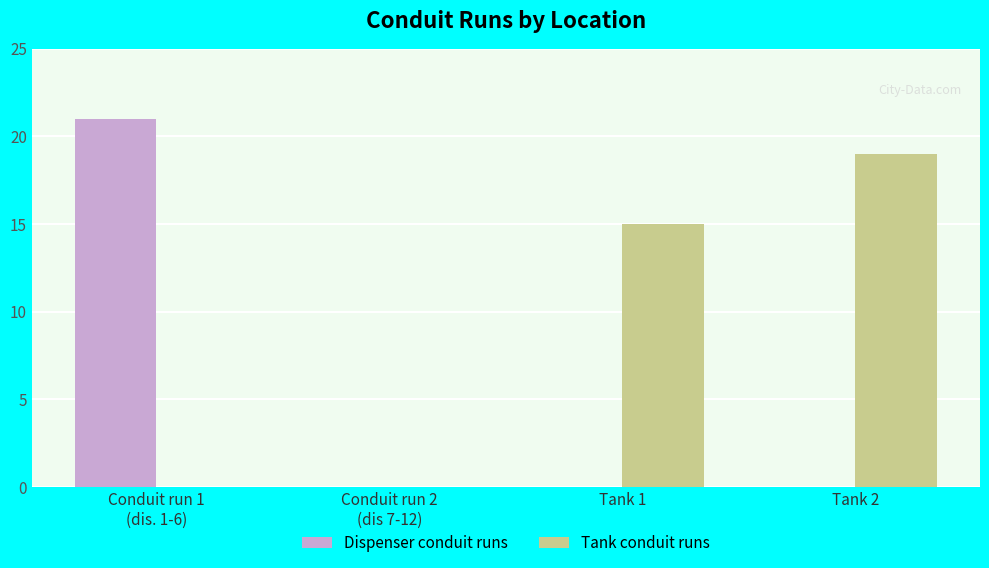

What is the maximum value for Dispenser conduit runs?

21